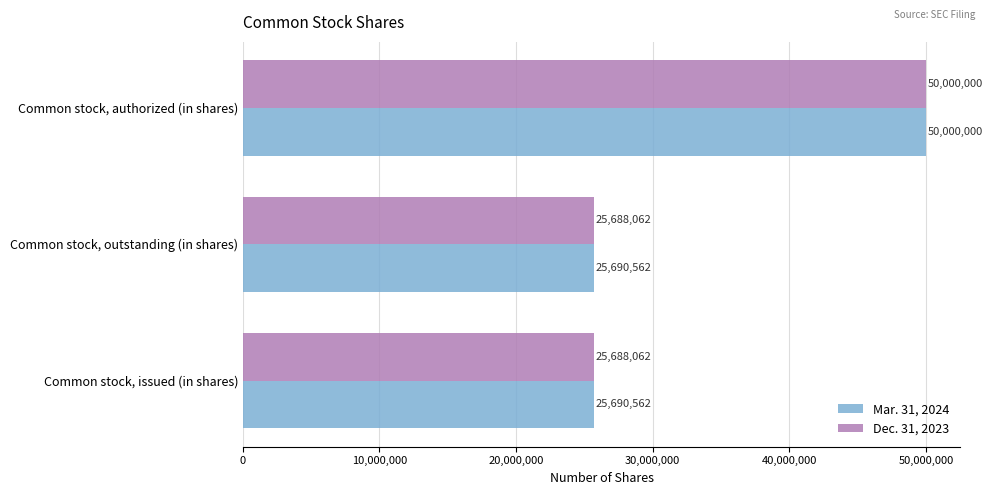

Is the value of Dec. 31, 2023 at Common stock, issued (in shares) greater than the value of Mar. 31, 2024 at Common stock, outstanding (in shares)?

No